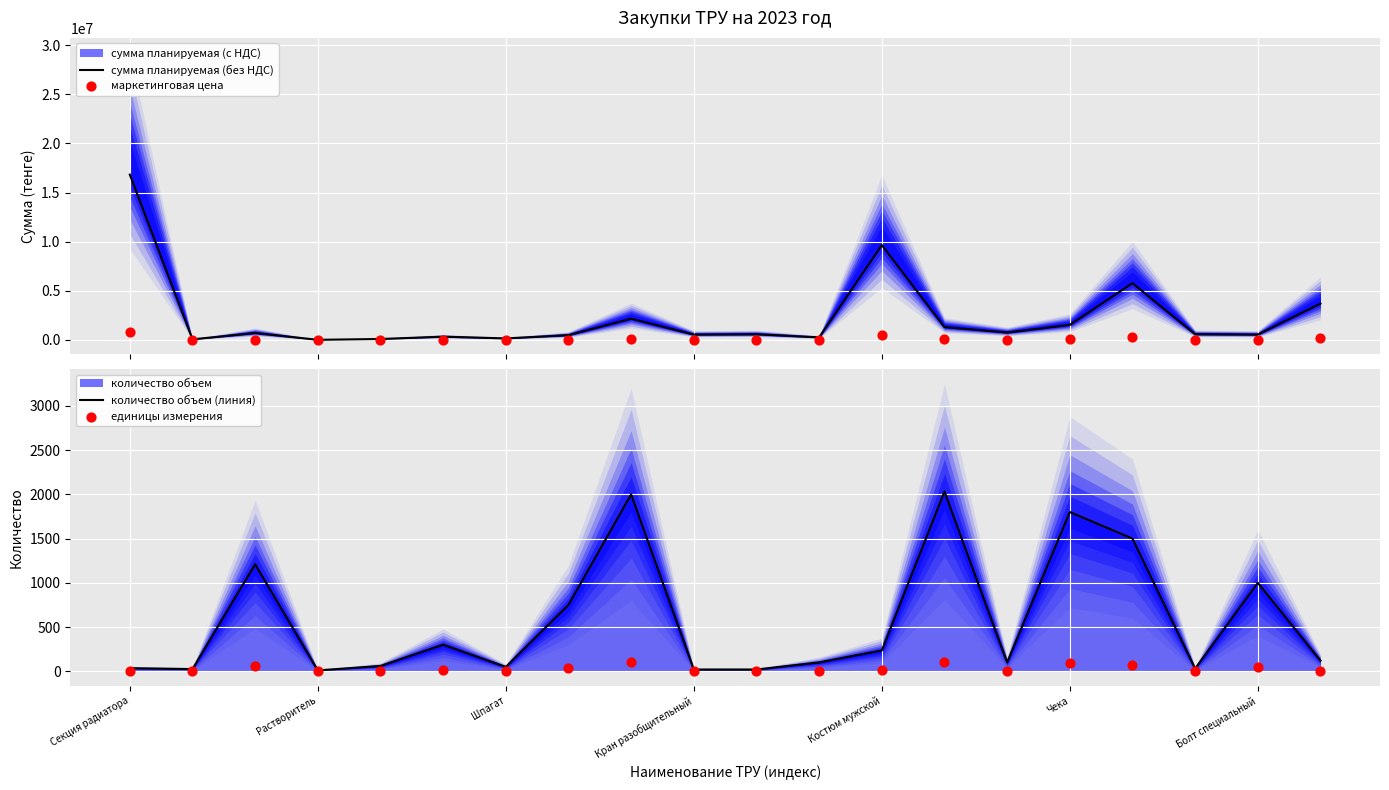

At which category is the sum across all series the highest?

Секция радиатора